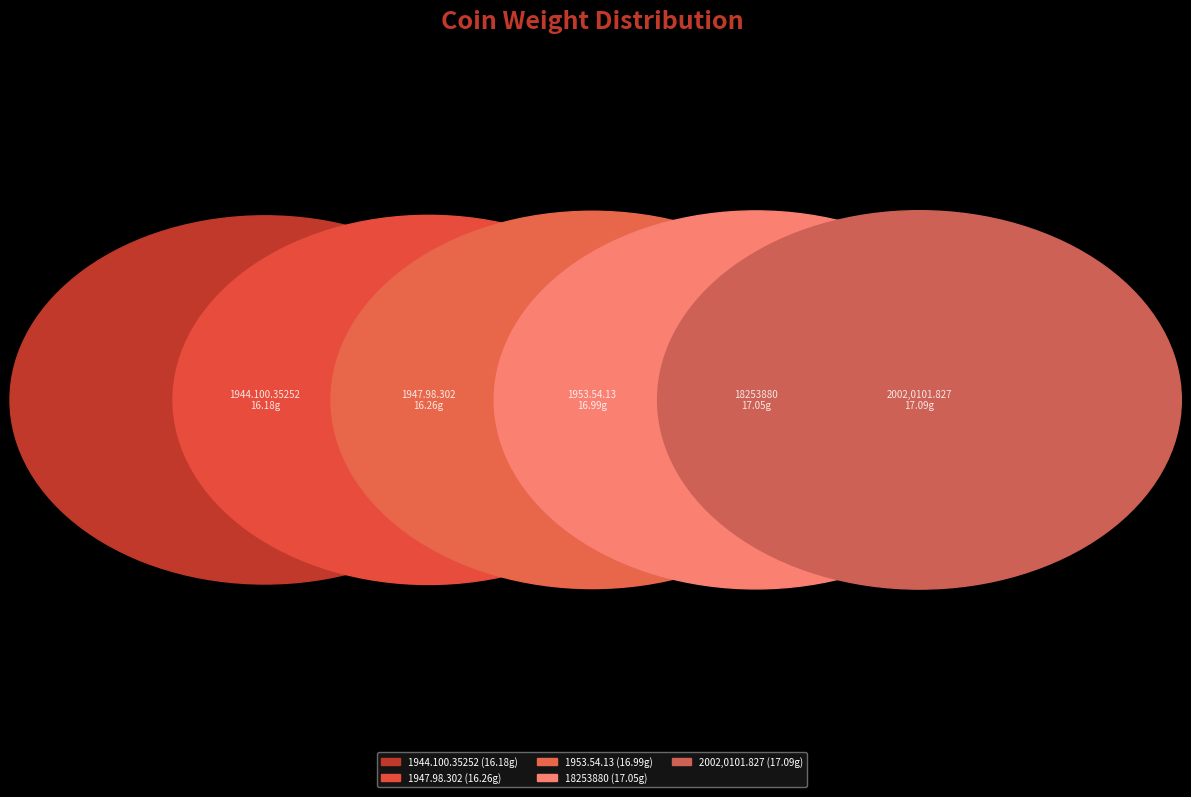

Is there any slice that represents more than half of the pie?

No